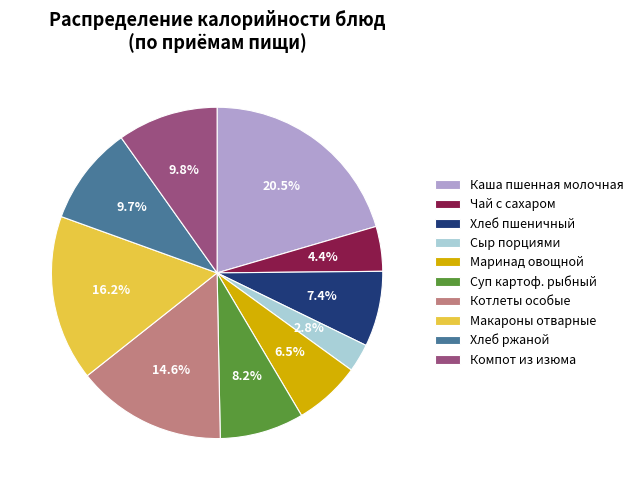

Is there a majority slice in this chart?

No